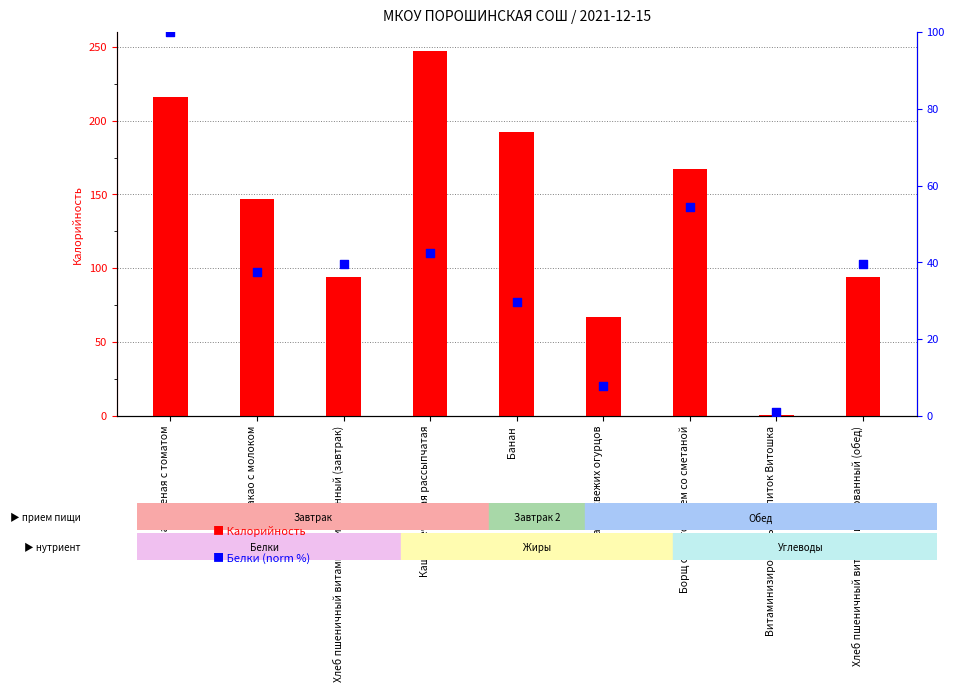

Which series contains the lowest Y value?

Калорийность